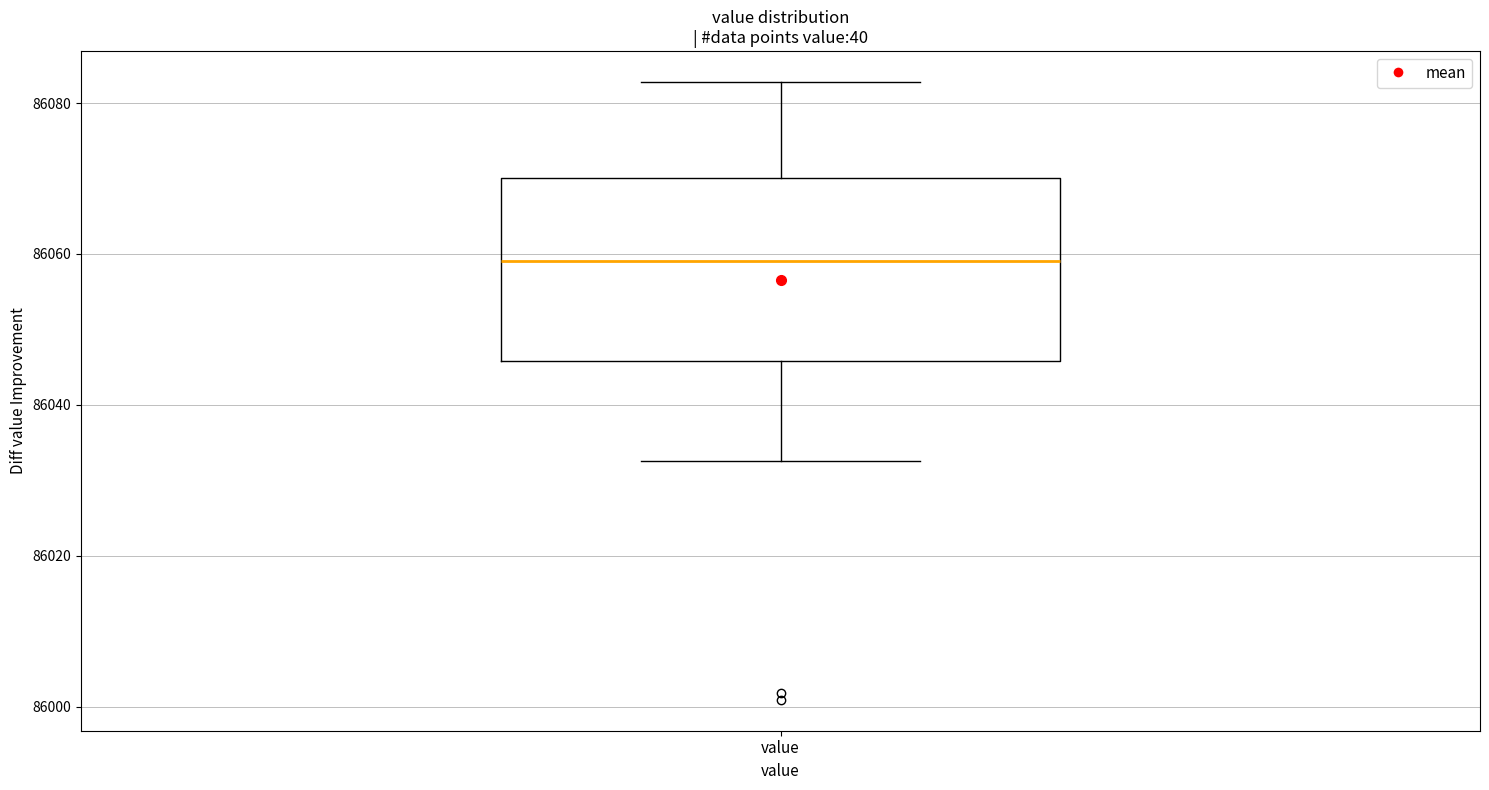

Read this box plot against the y-axis: the position of the median line, the range covered by the box, and the ends of both whiskers. The values are not printed on the chart, so give them approximately, as read against the axis.

median 86060, box 86046 to 86070, whiskers 86032 to 86082